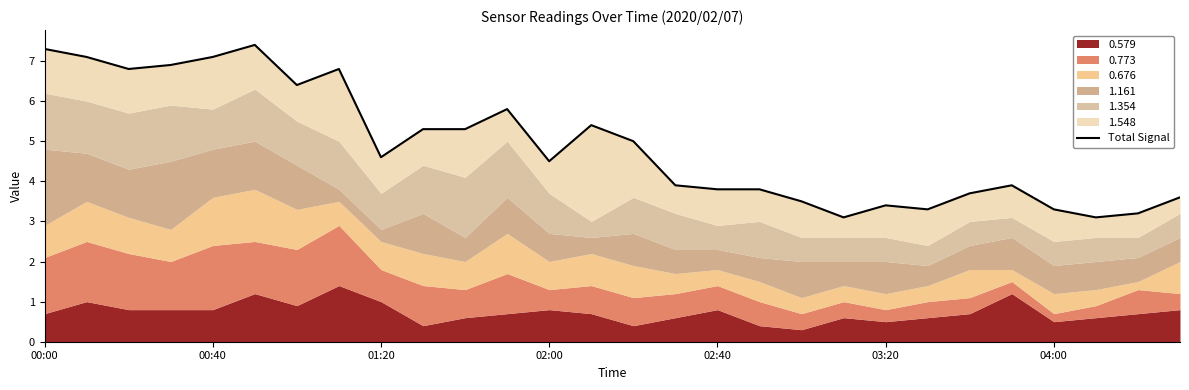

Reading right to left, extract all data points from this chart.

3.6	3.2	3.1	3.3	3.9	3.7	3.3	3.4	3.1	3.5	3.8	3.8	3.9	5.0	5.4	4.5	5.8	5.3	5.3	4.6	6.8	6.4	7.4	7.1	6.9	6.8	7.1	7.3